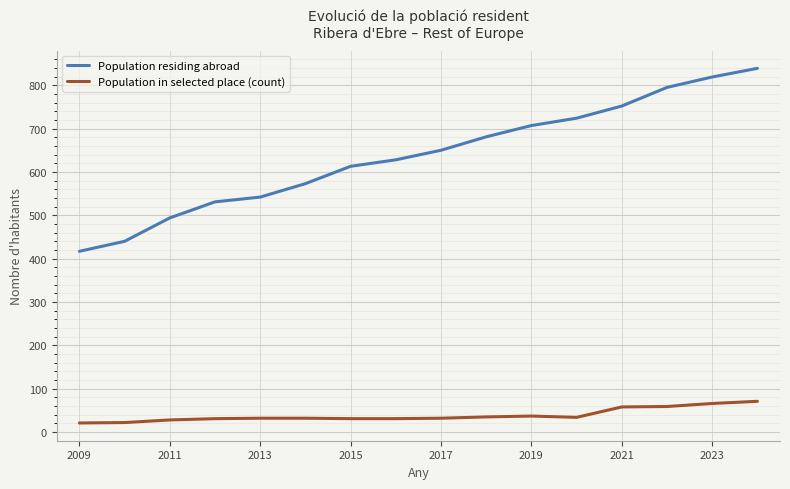

What is the difference between the maximum and minimum values in the Population residing abroad series?

422